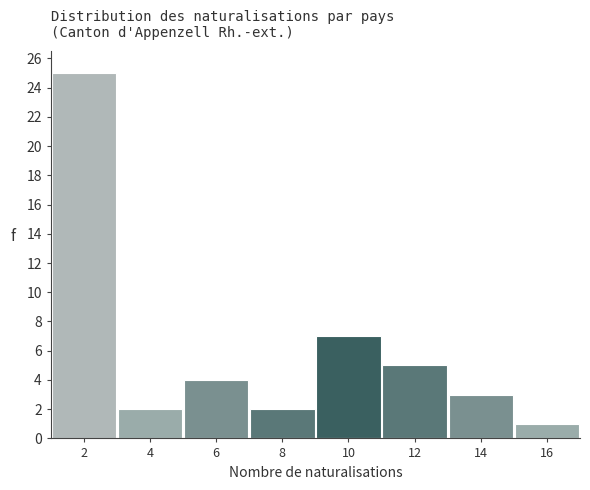

Reading left to right, what are all the values shown in this chart?

25	2	4	2	7	5	3	1